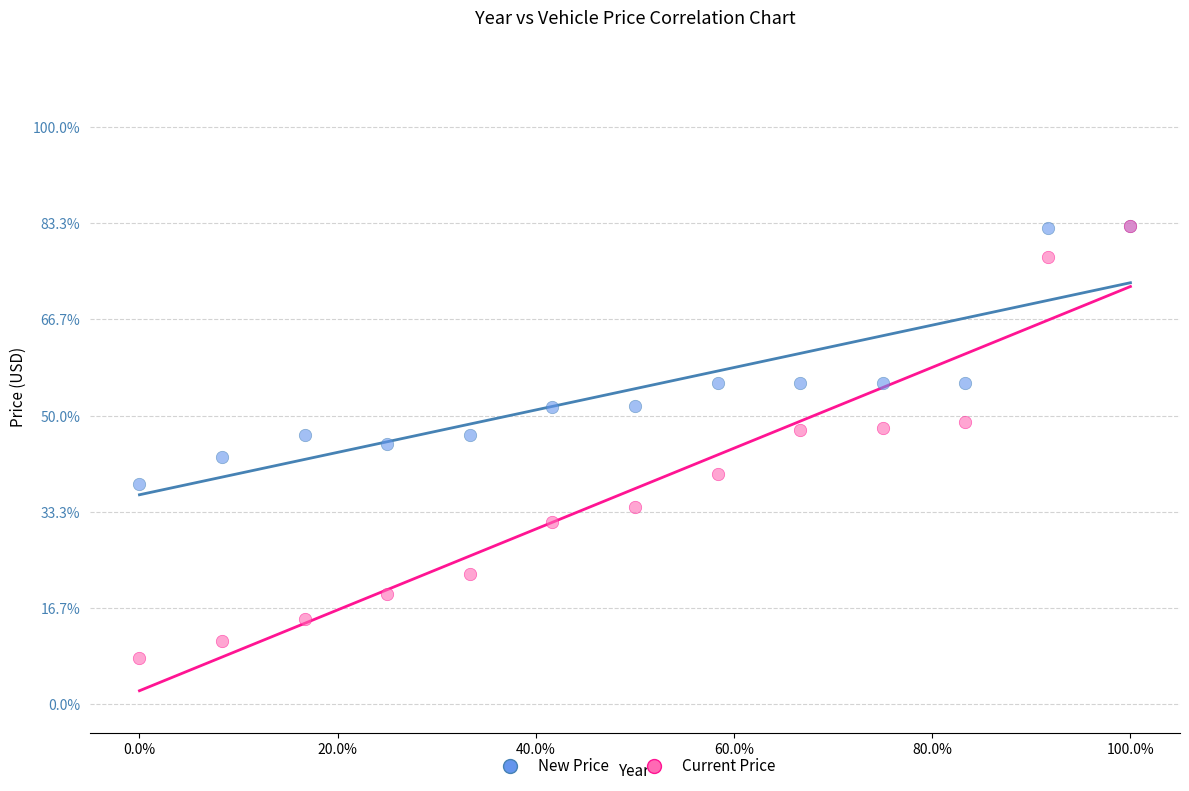

What are all the series names shown in the legend?

New Price, Current Price